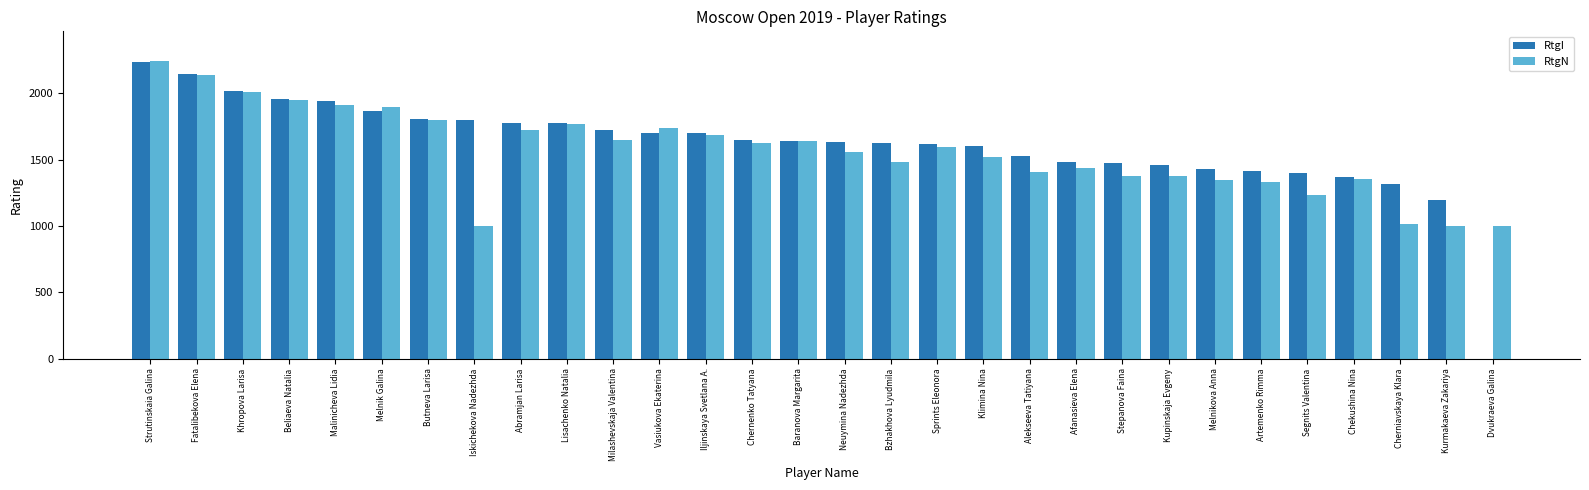

What are all the series names shown in the legend?

RtgI, RtgN